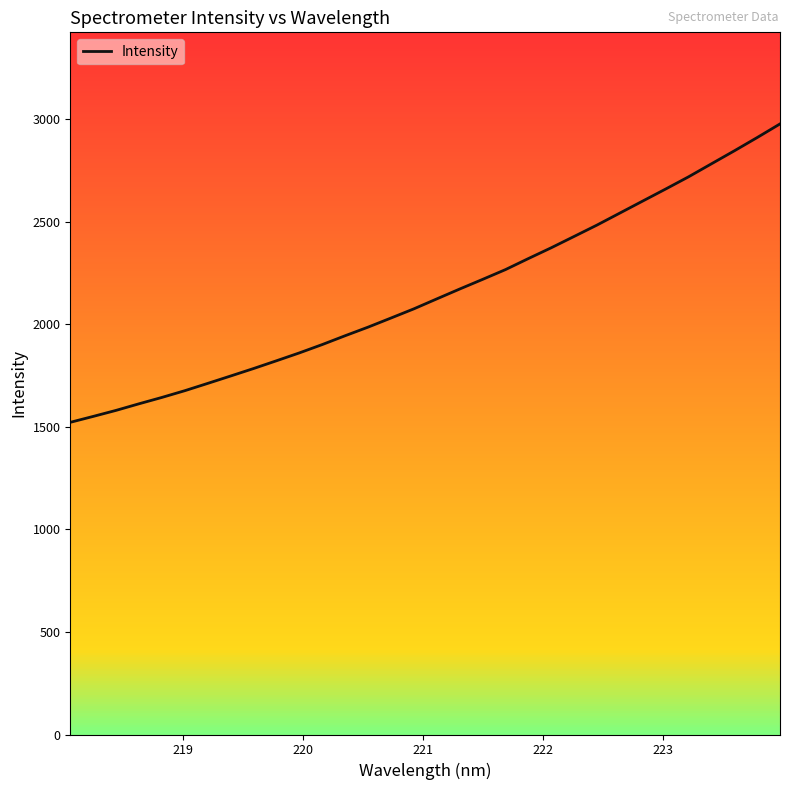

How many lines are shown in the chart?

1